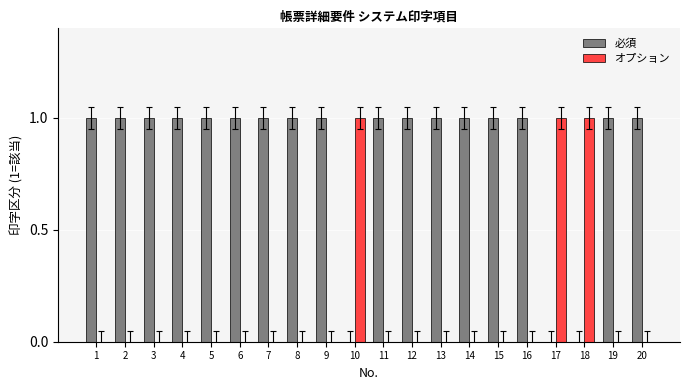

Reading left to right, transcribe all the data shown in this chart.

必須: 1	1	1	1	1	1	1	1	1	0	1	1	1	1	1	1	0	0	1	1
オプション: 0	0	0	0	0	0	0	0	0	1	0	0	0	0	0	0	1	1	0	0